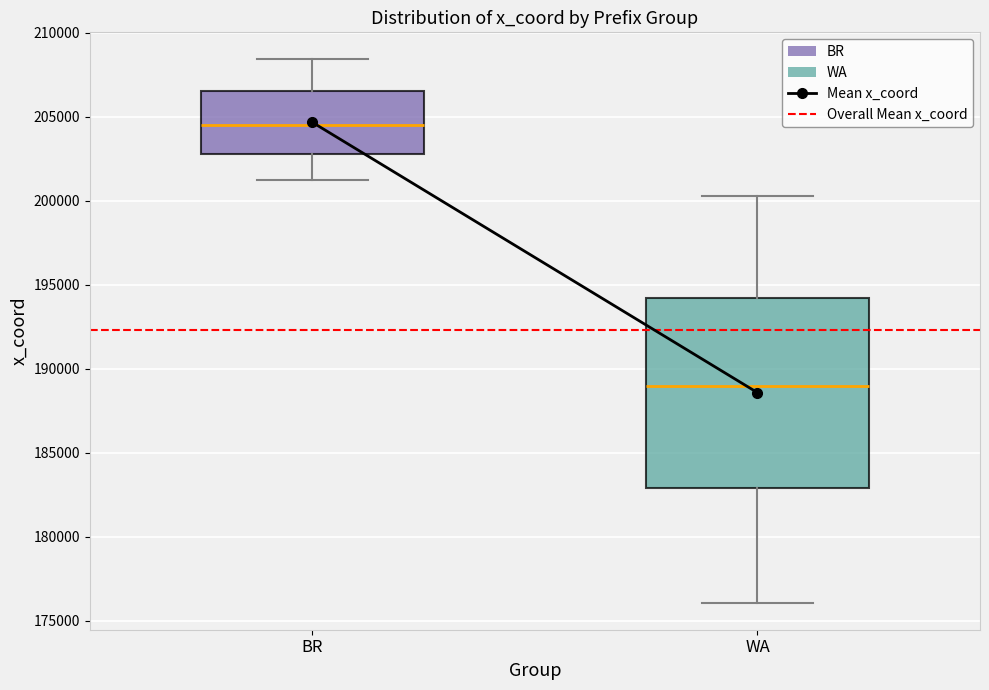

Which box is the tallest, from its lower edge to its upper edge?

WA